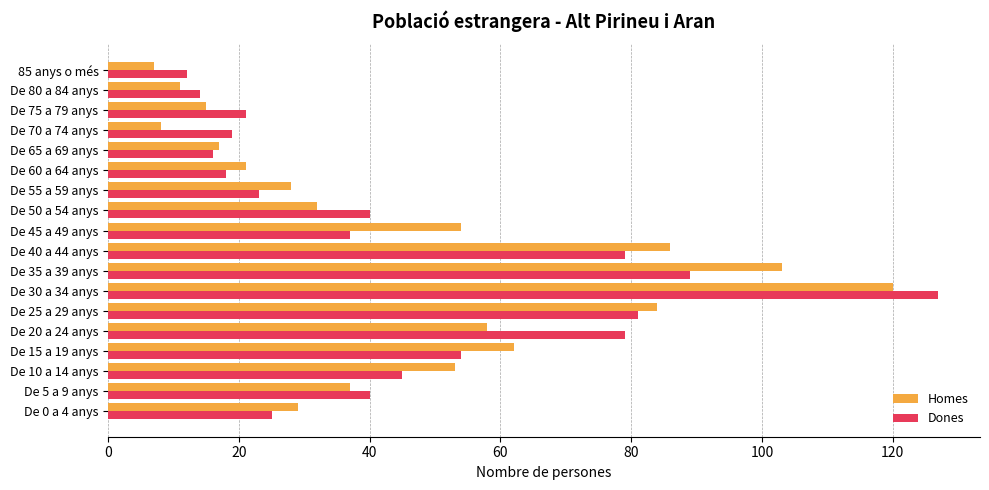

Is it true that Homes equals 103 at De 35 a 39 anys?

True